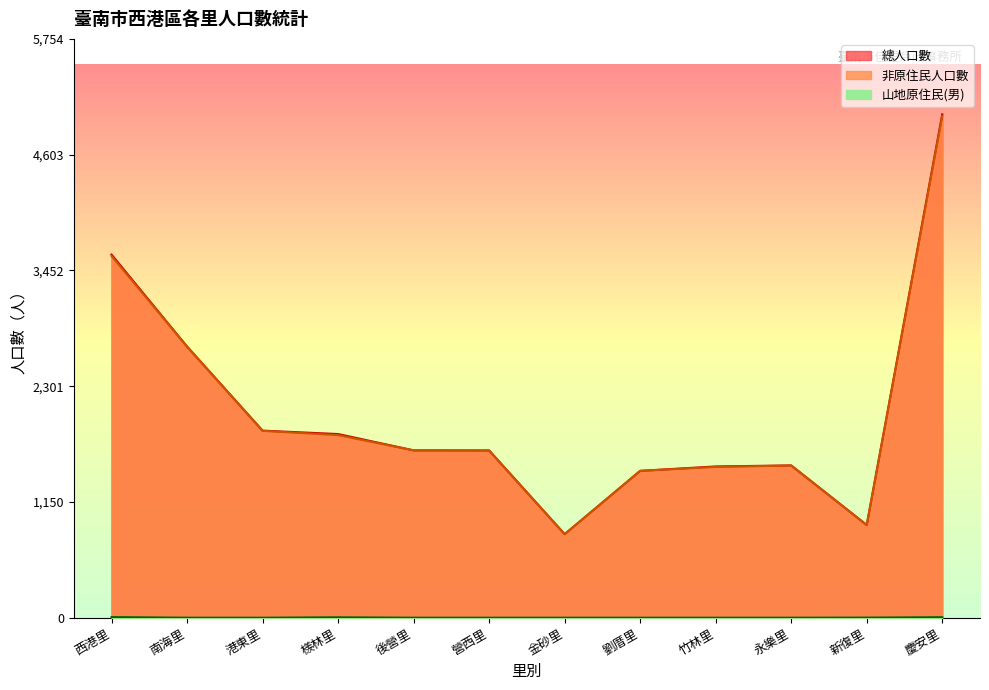

What is the difference between the maximum and minimum values in the 非原住民人口數 series?

4156